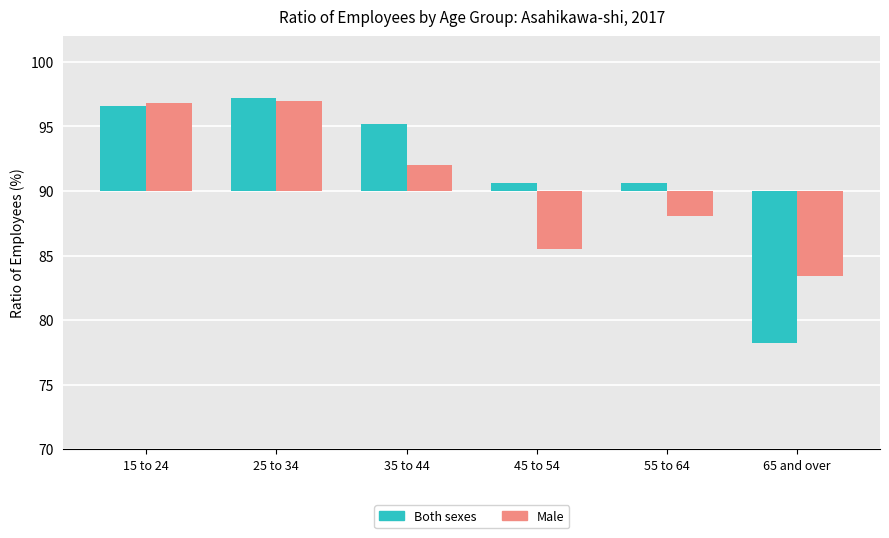

Which category has the lowest value across all series?

65 and over